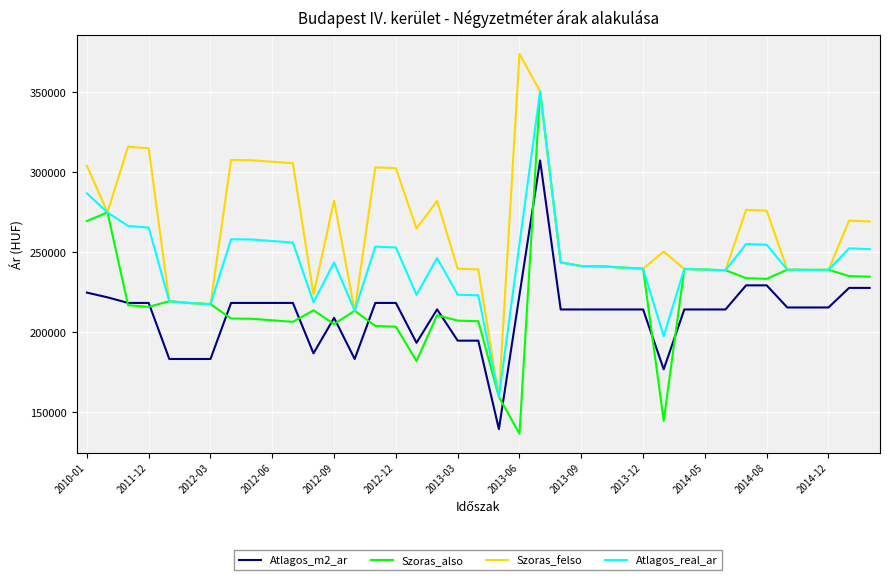

True or false: Atlagos_real_ar and Atlagos_m2_ar intersect in this chart.

False